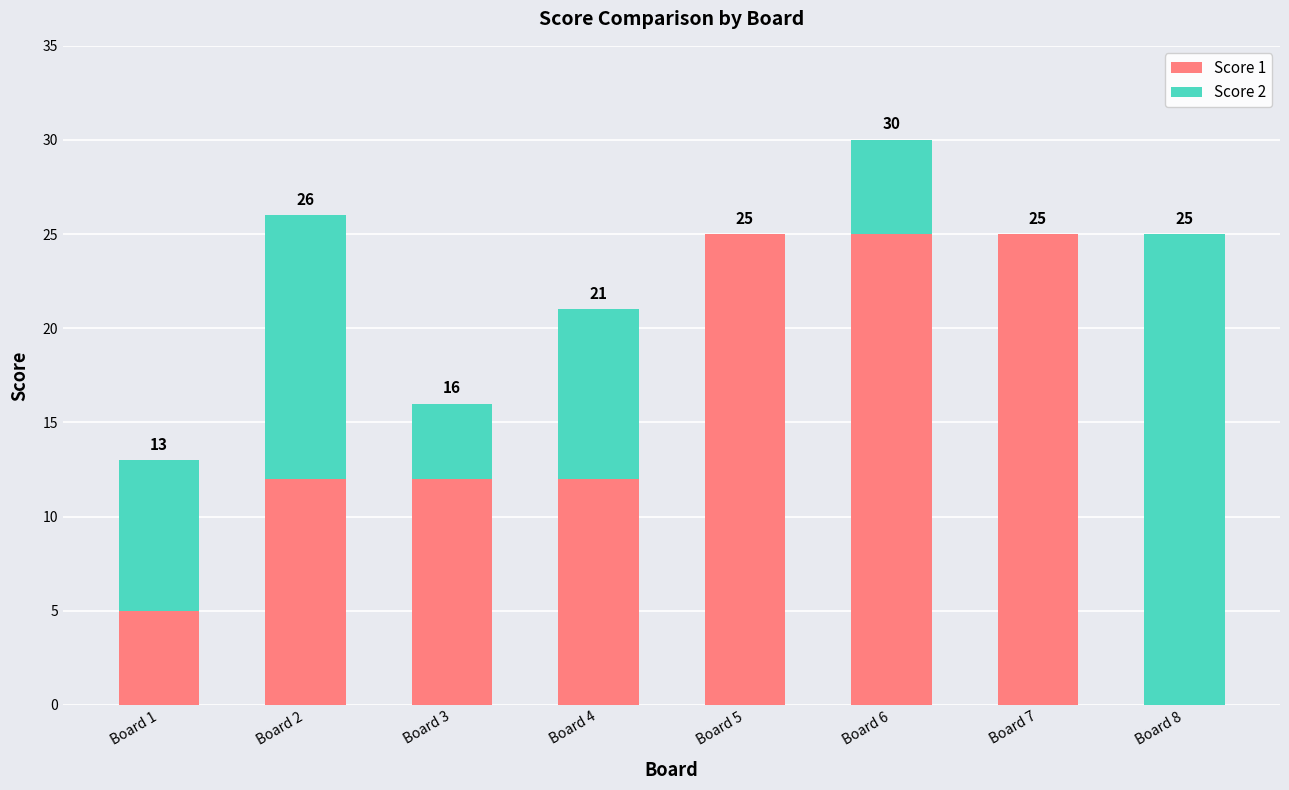

Rank the series at Board 5 from lowest to highest value.

Score 2, Score 1